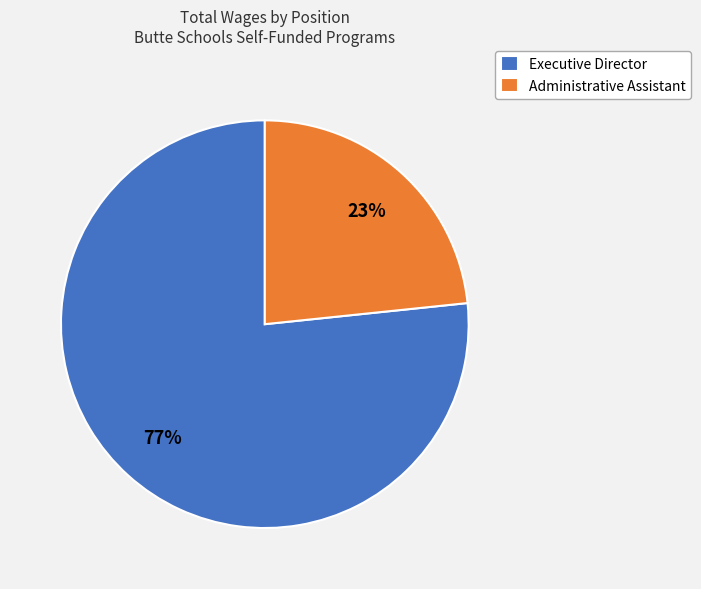

What is the ratio of the value at Administrative Assistant to the value at Executive Director?

0.3